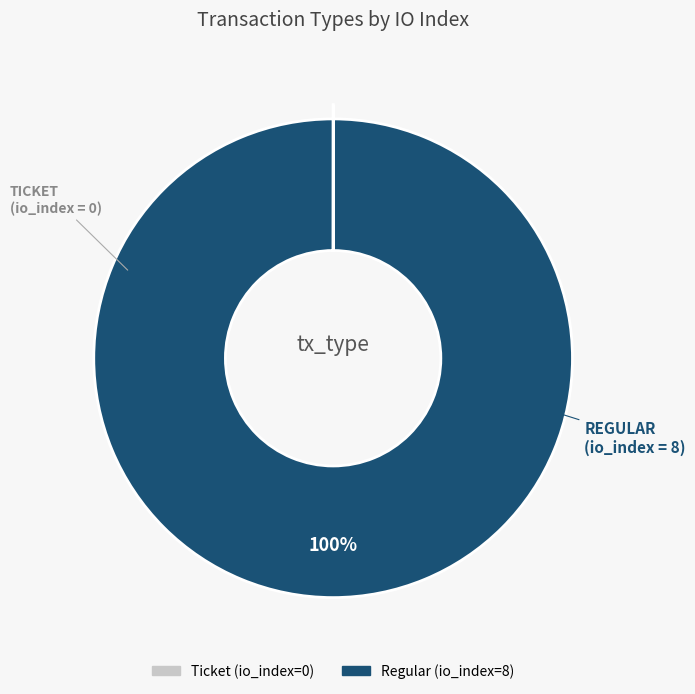

Which category has the biggest portion of the pie?

Regular (io_index=8)